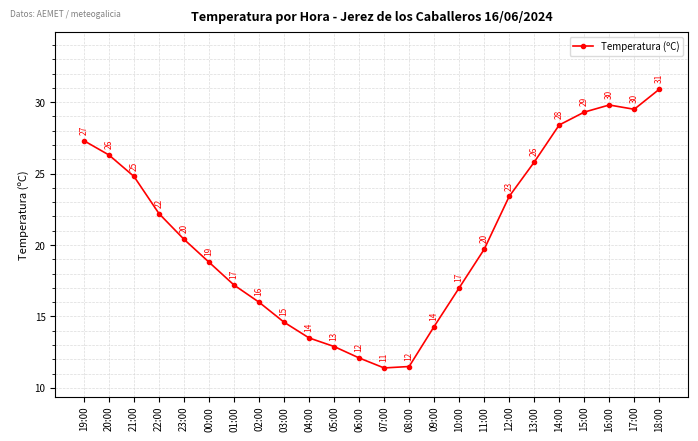

How many points are lower than both their immediate neighbors (excluding endpoints)?

2